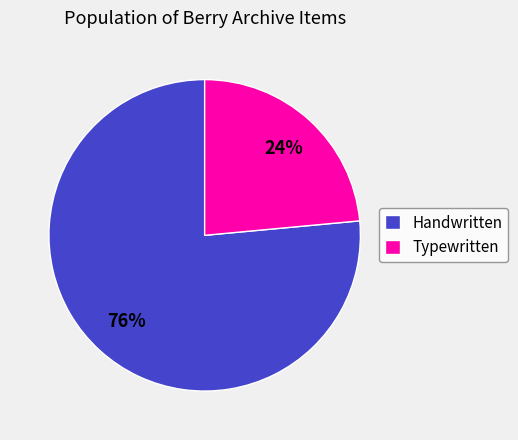

To the nearest percent, what is the average slice percentage?

50%